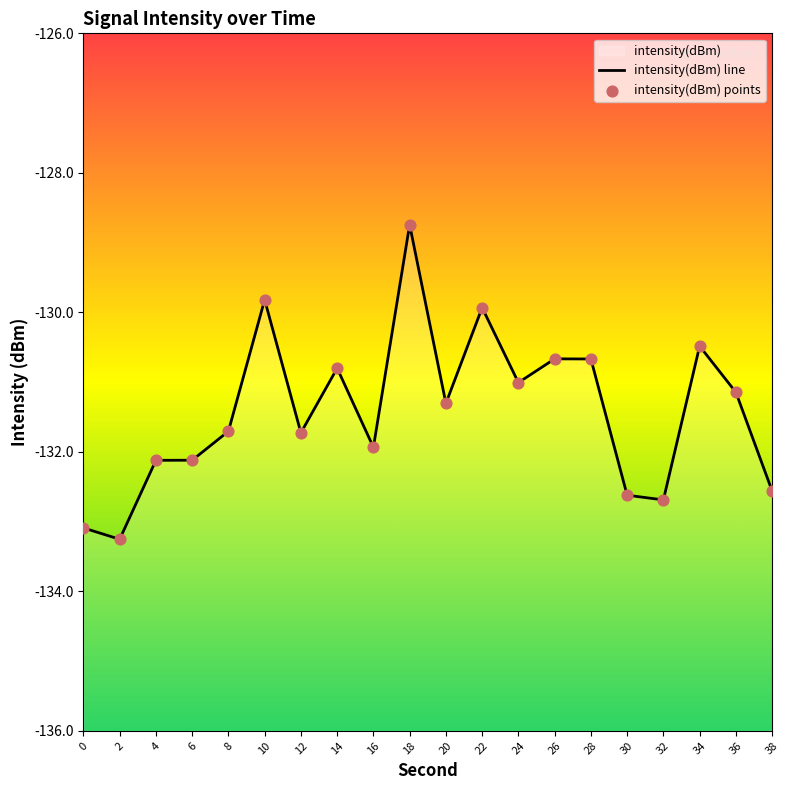

Which has a higher value, 24 or 4?

24